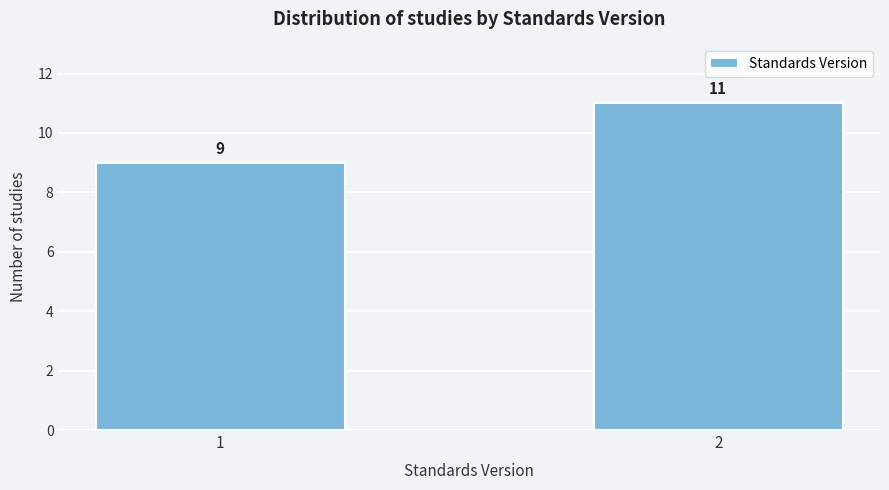

Reading left to right, list all the values displayed in this chart.

9	11